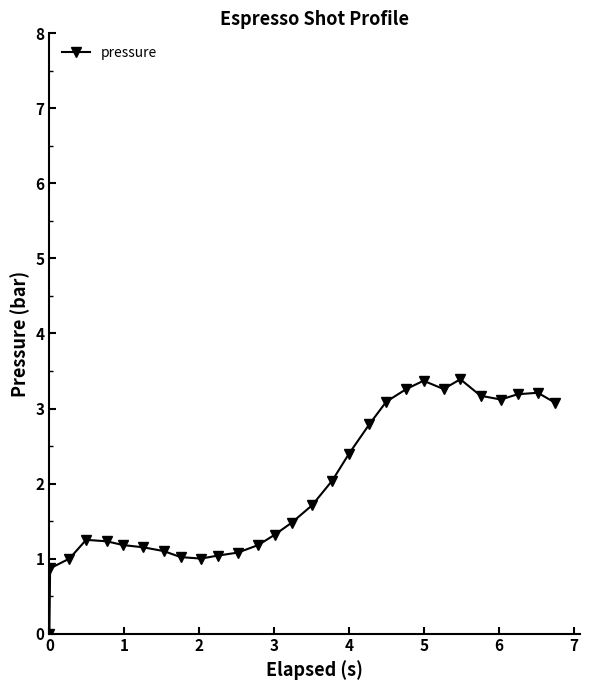

What is the difference between the second highest and second lowest values?

2.5